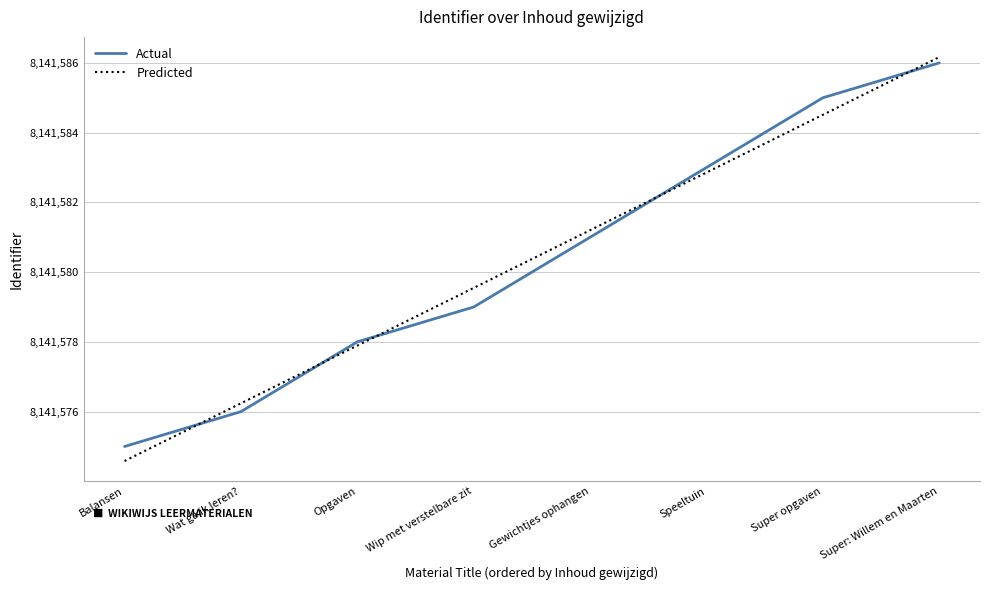

Does the chart have visible grid lines?

Yes